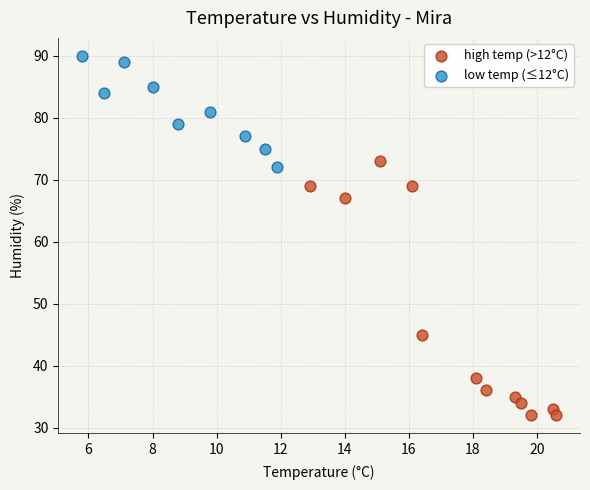

Which series reaches the minimum Y coordinate?

high temp (>12°C)